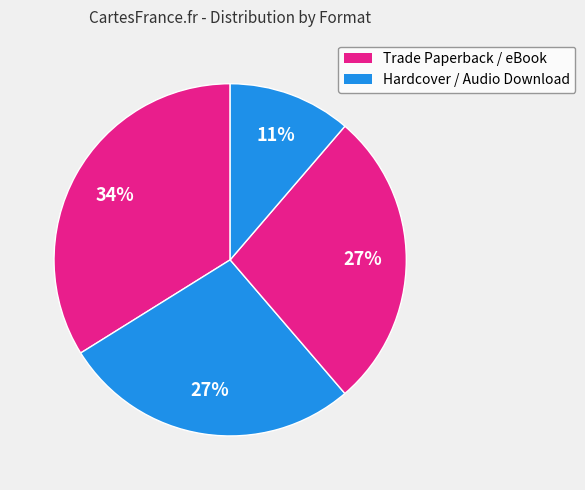

How many segments does this pie chart have?

4